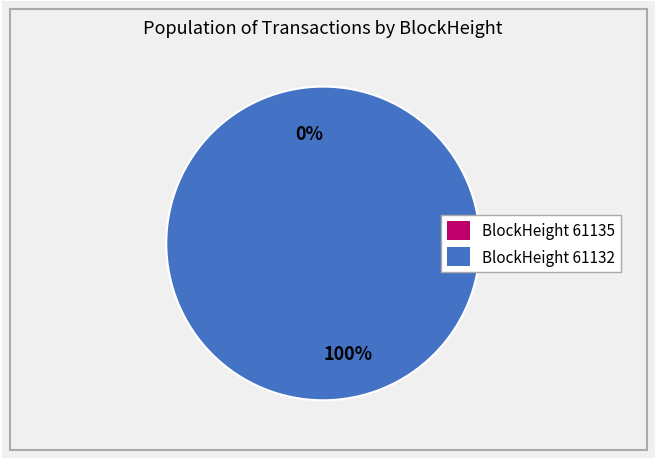

To the nearest percent, what percentage of the pie is 61132?

100%